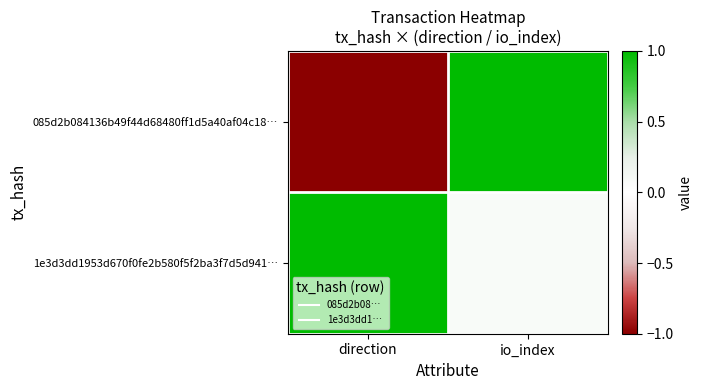

List the series in order of their overall mean, highest first.

1e3d3dd1953d670f0fe2b580f5f2ba3f7d5d941…, 085d2b084136b49f44d68480ff1d5a40af04c18…